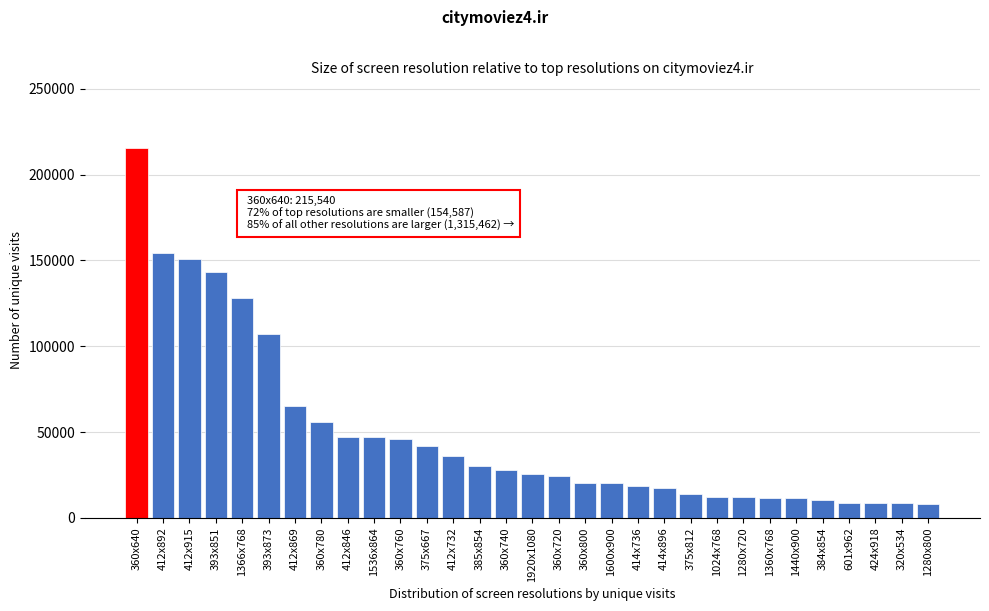

What is the label of the 11th bar from the right?

414x896